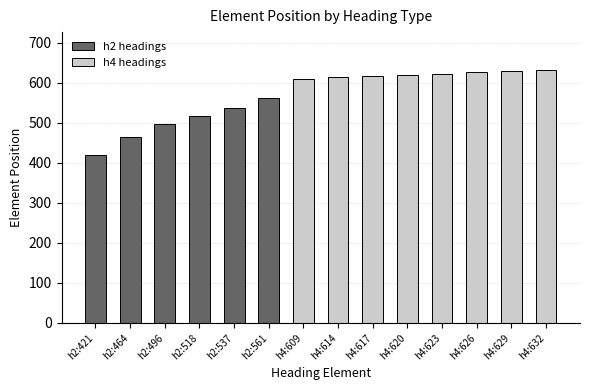

What is the smallest value displayed?

421